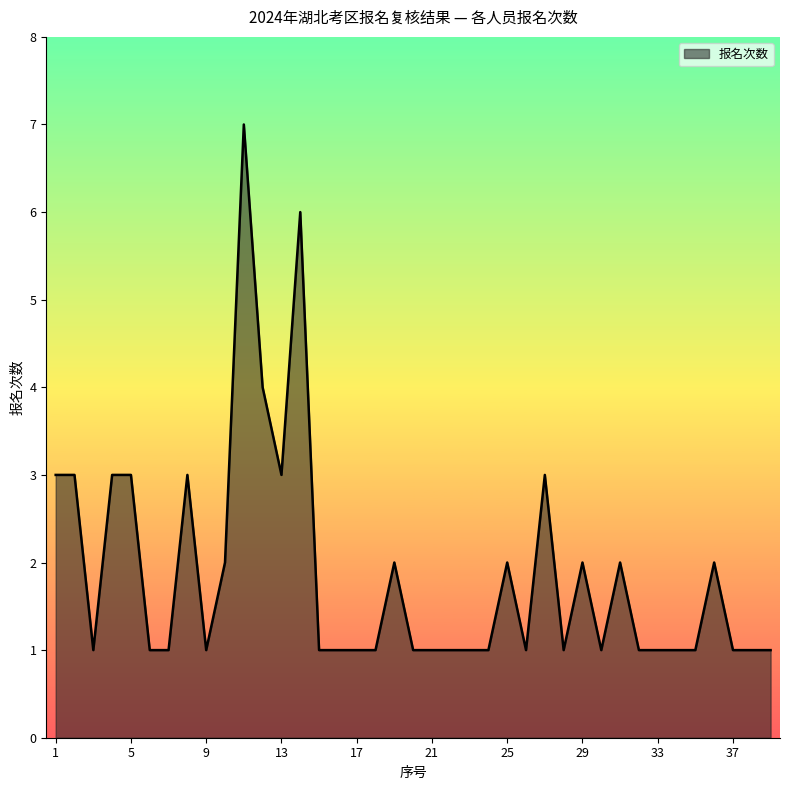

What is the maximum value shown in the chart?

7